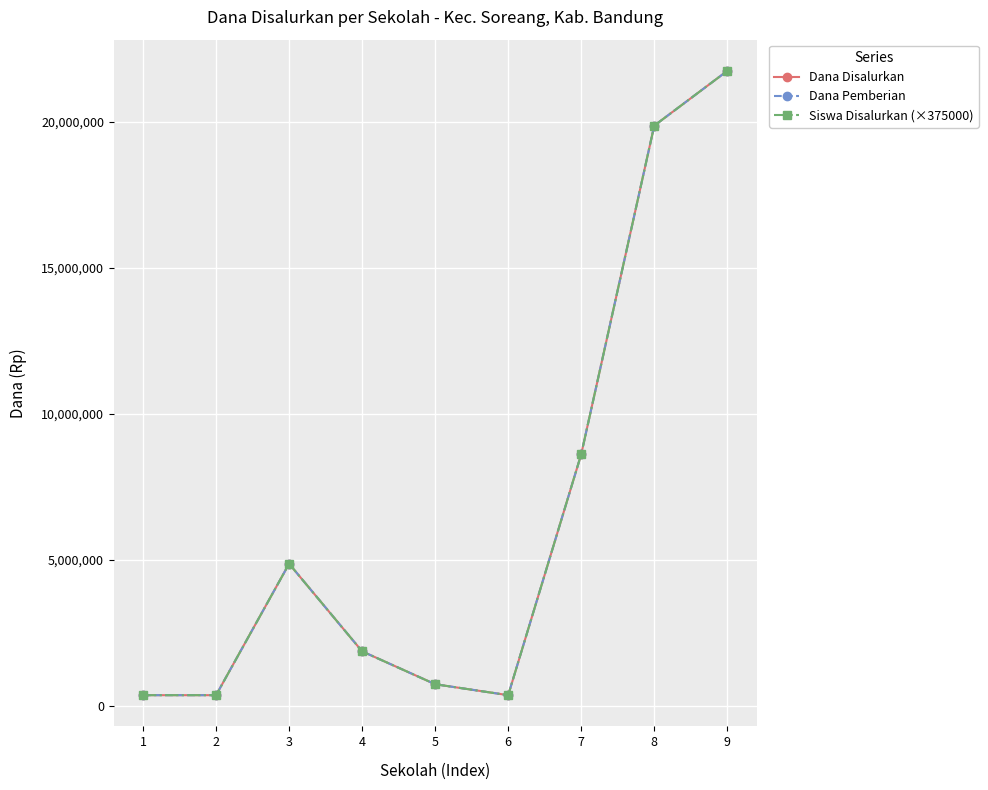

What is the sum of the Dana Disalurkan values at 6 and 7?

9000000